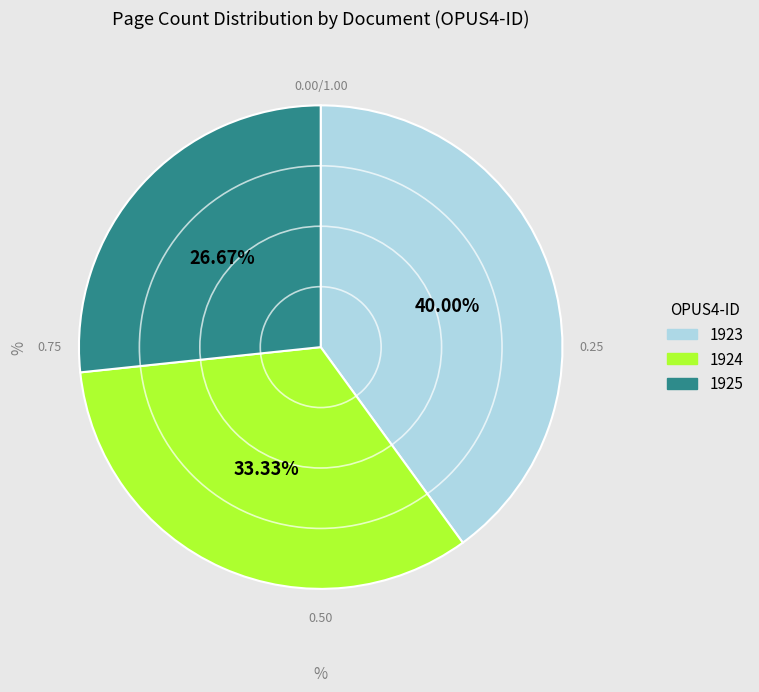

To the nearest percent, what is the average slice percentage?

33%